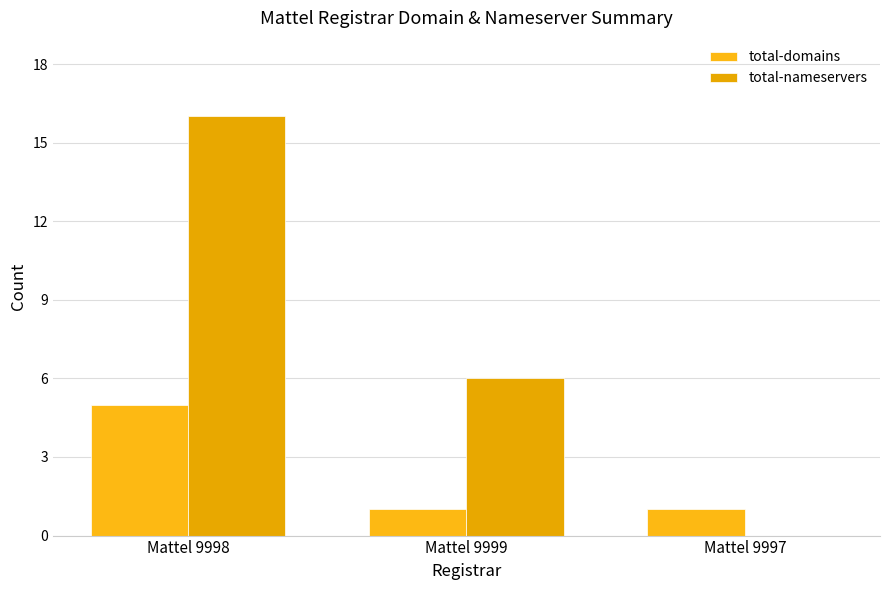

At Mattel 9997, list the series in order from largest to smallest.

total-domains, total-nameservers